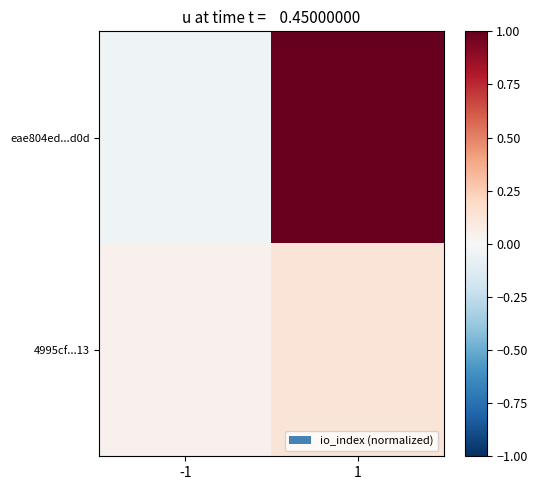

Which series changed the most between -1 and 1?

eae804ed...d0d